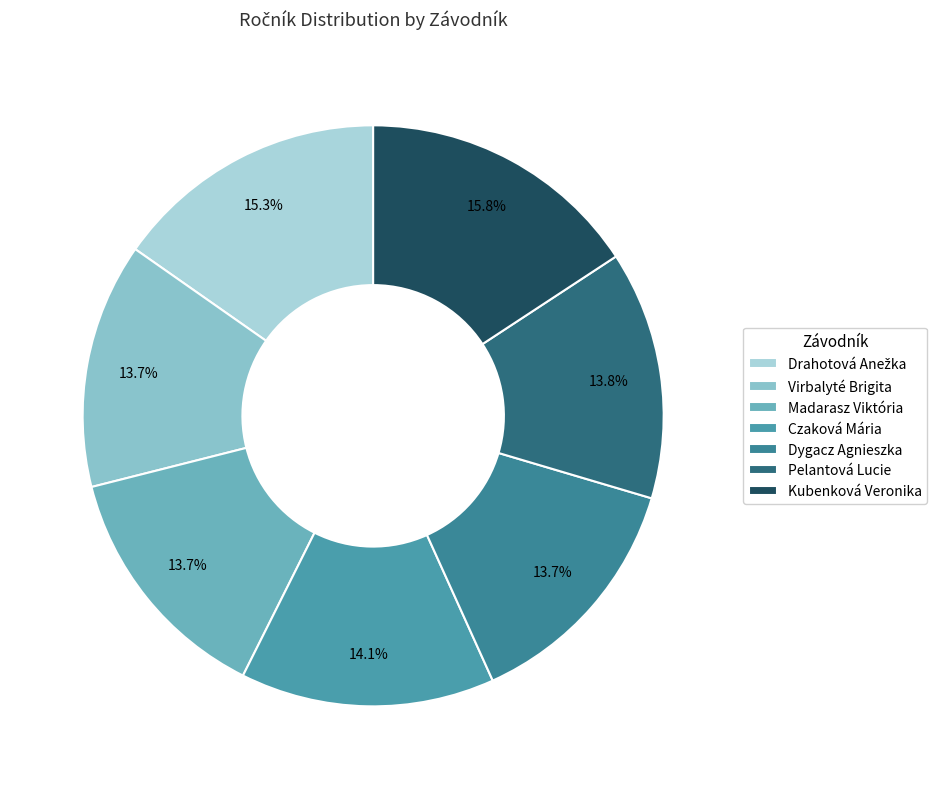

Which category has the biggest portion of the pie?

Kubenková Veronika